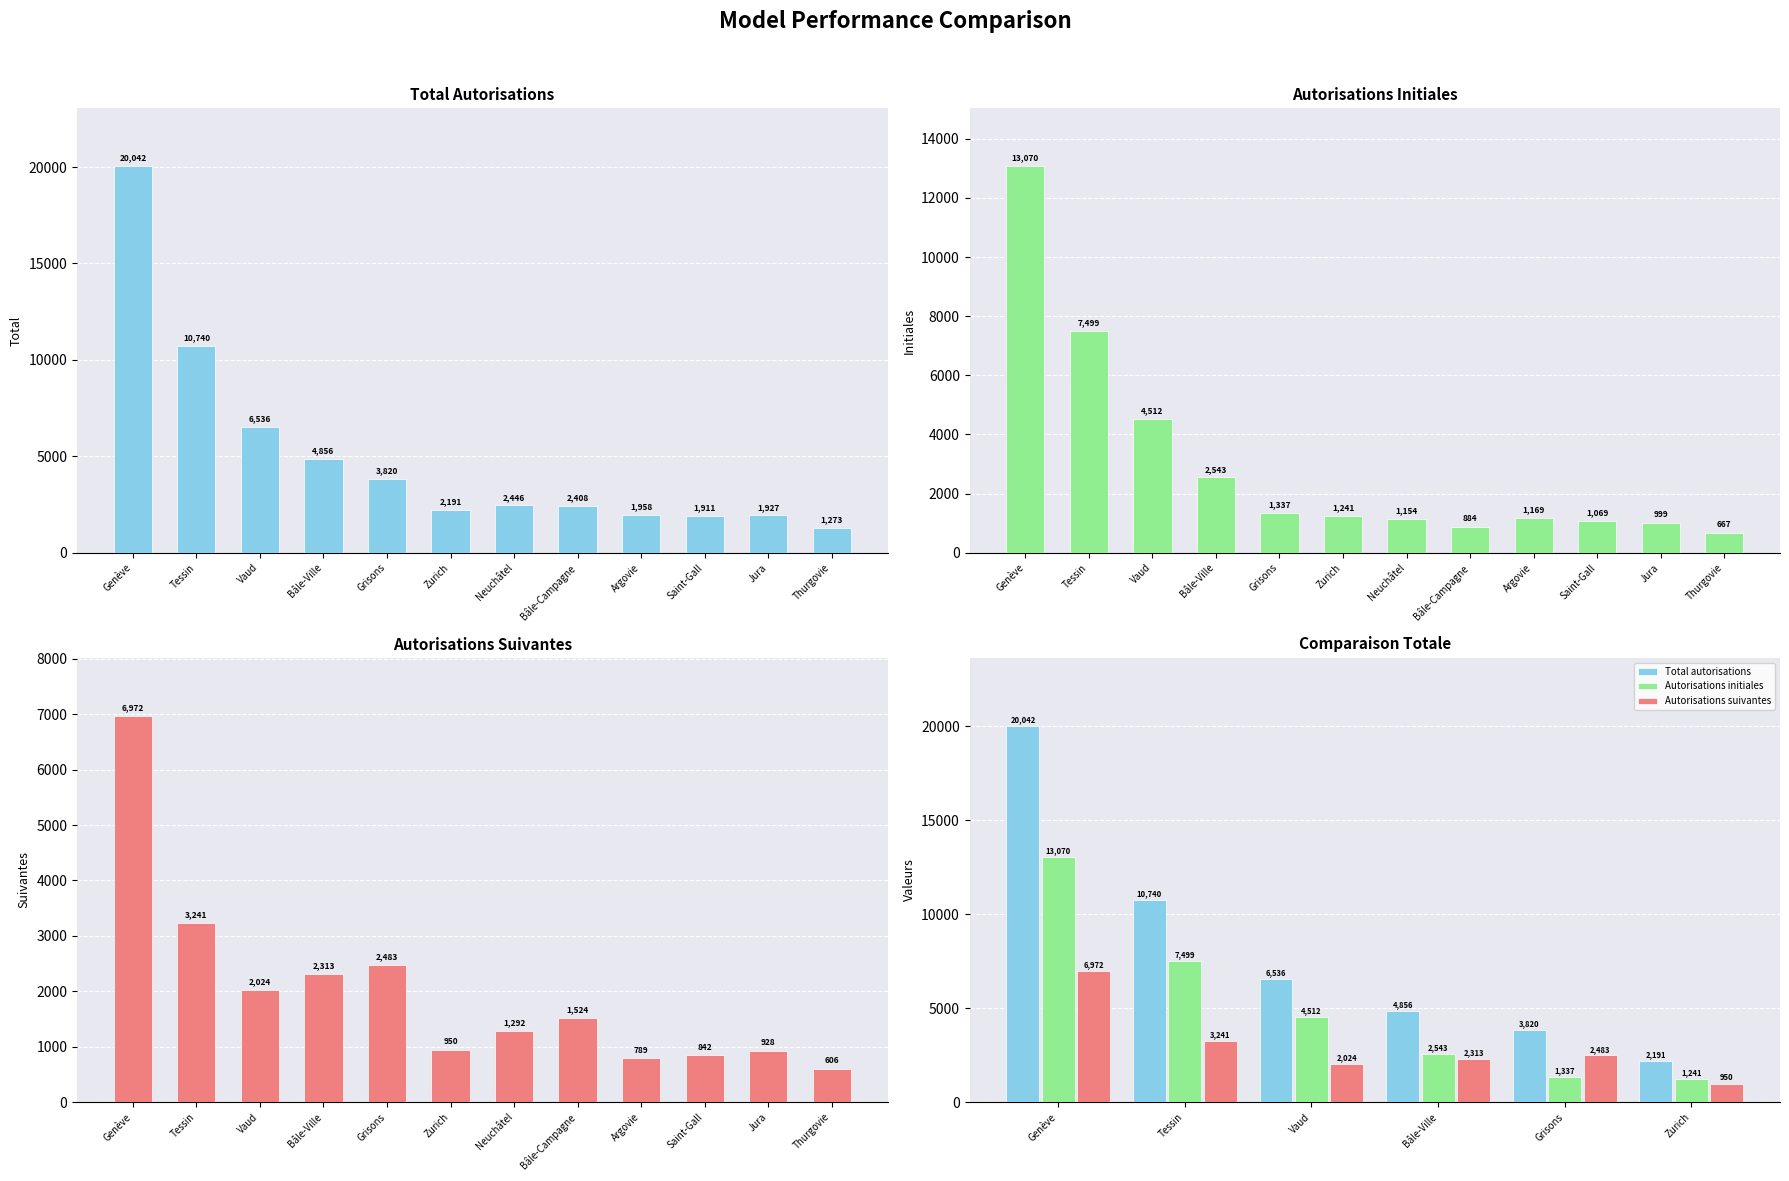

The value of Autorisations initiales at Zurich is 1241. True or false?

True